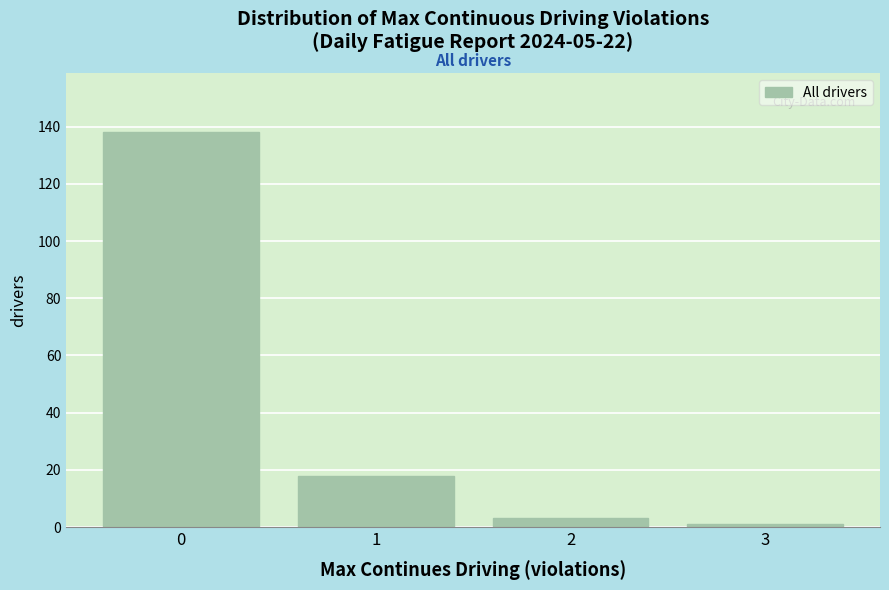

Reading left to right, transcribe all the data shown in this chart.

138	18	3	1